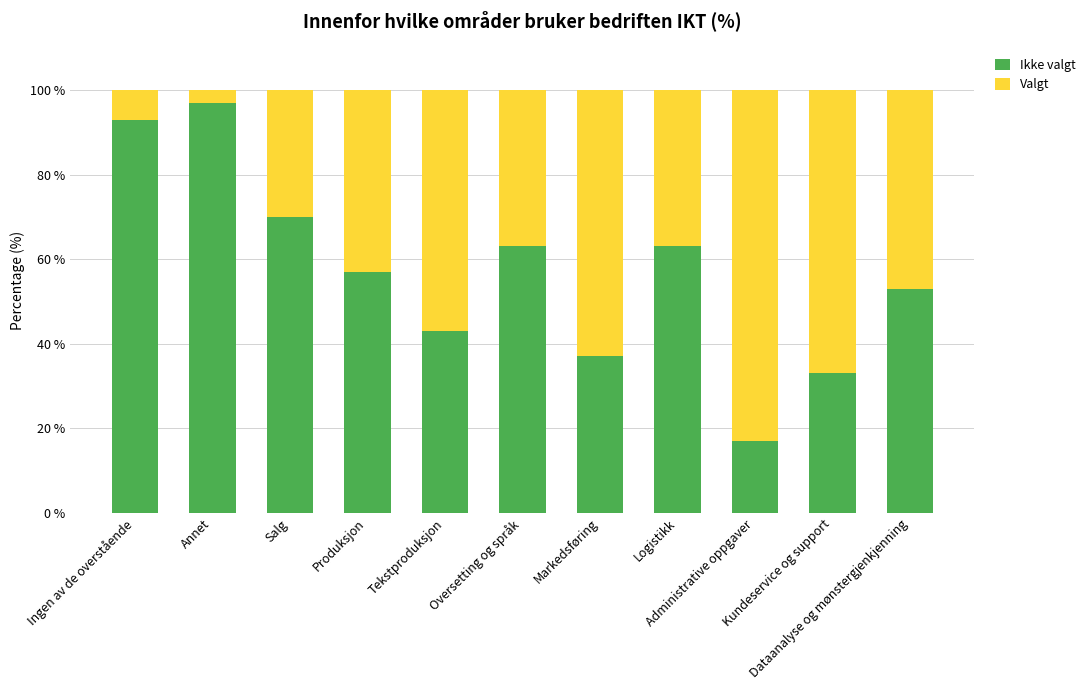

What is the average value of the Ikke valgt series?

57